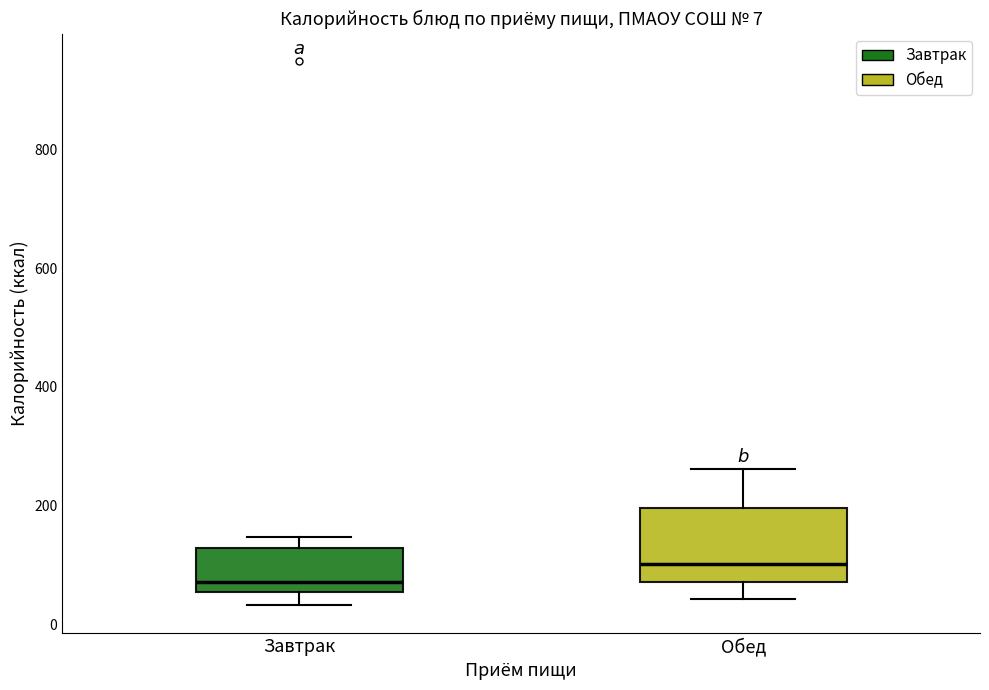

Which box has the highest median line?

Обед